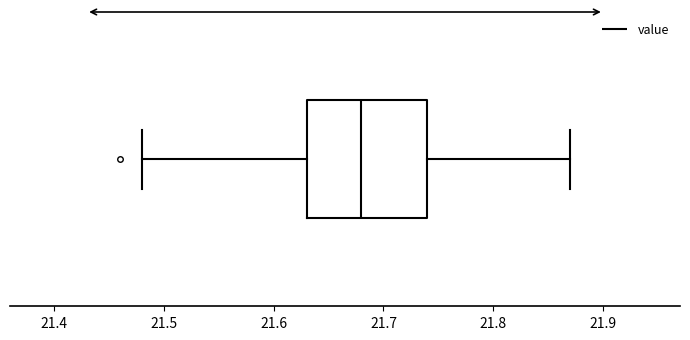

Transcribe this box plot: give where the median line is, the range the box spans, and where the two whiskers end, as read against the x-axis. The values are not printed on the chart, so give them approximately, as read against the axis.

median 21.68, box 21.63 to 21.74, whiskers 21.48 to 21.87